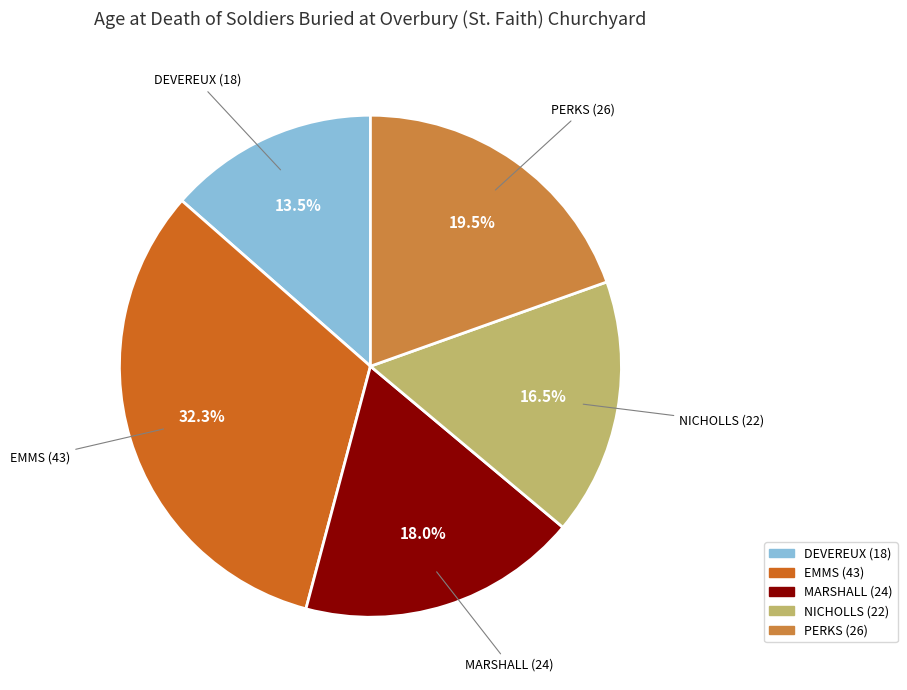

Does PERKS (26) account for over 50% of the chart?

No